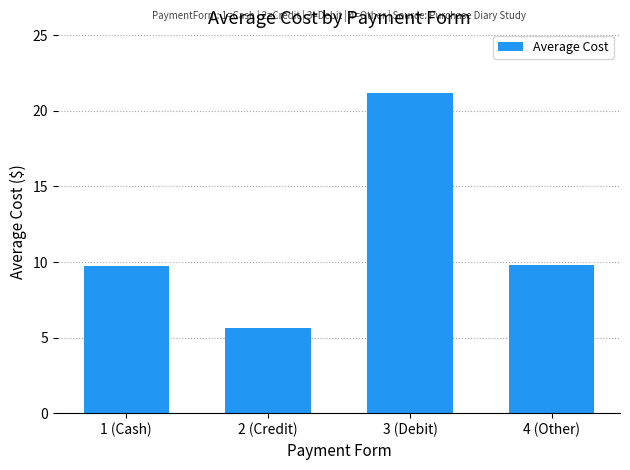

What is the difference between the values at 3 (Debit) and 1 (Cash)?

11.4